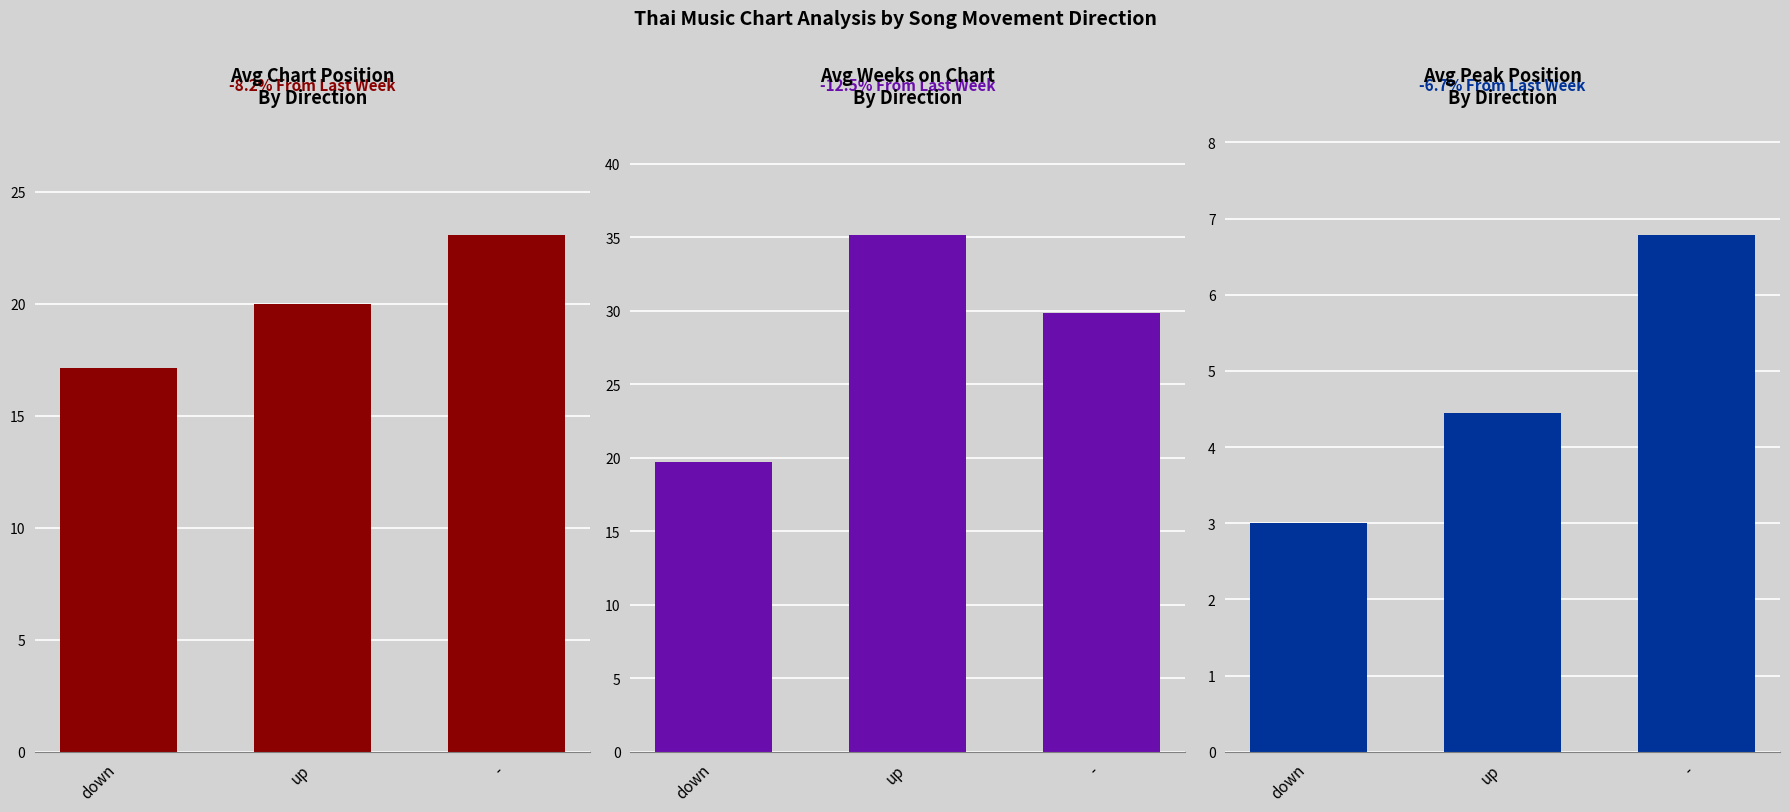

Reading left to right, extract all data points from this chart.

Avg Position: 17.1	20.0	23.1
Avg Weeks on Chart: 19.8	35.2	29.9
Avg Peak Position: 3.0	4.4	6.8